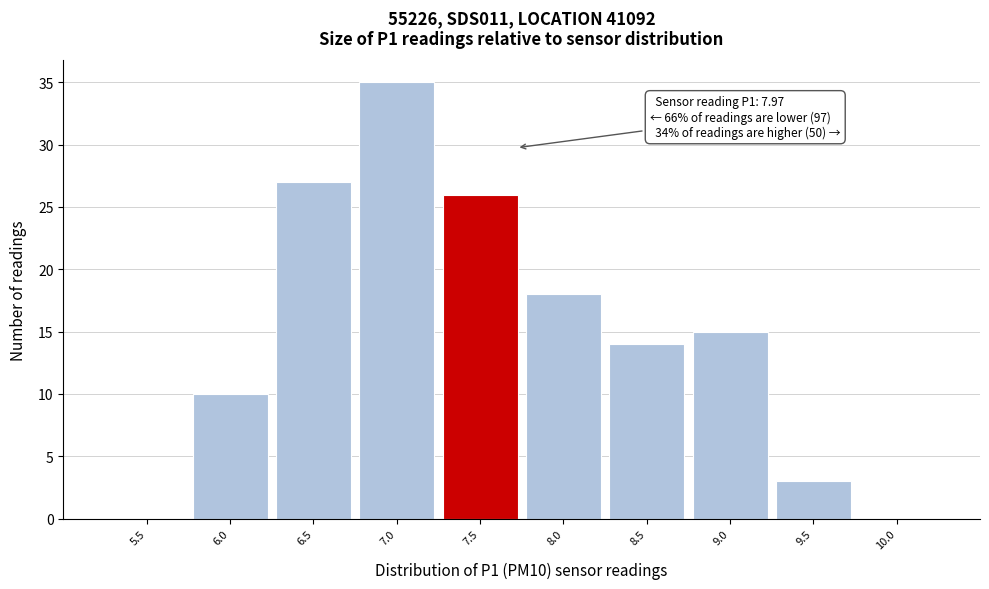

Reading left to right, extract all data points from this chart.

5.5=0	6.0=10	6.5=27	7.0=35	7.5=26	8.0=18	8.5=14	9.0=15	9.5=3	10.0=0